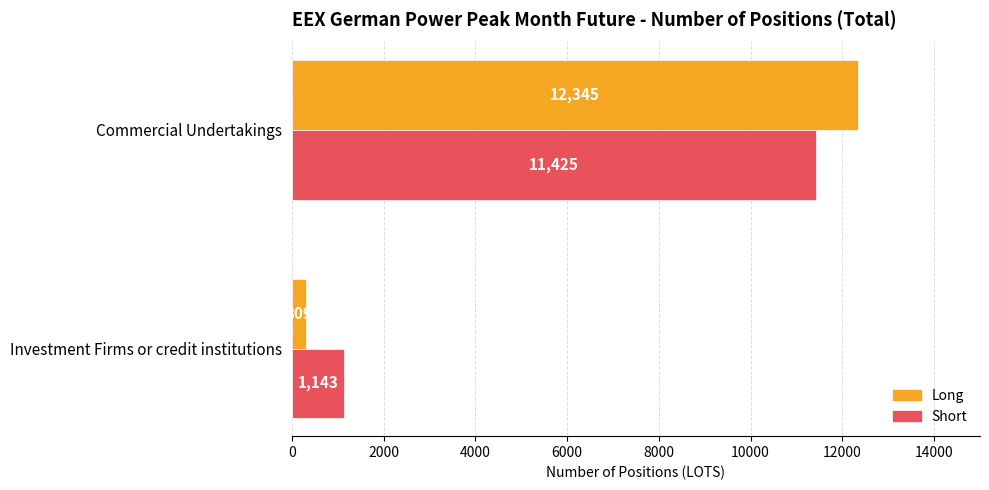

What is the difference between the Short values at Investment Firms or credit institutions and Commercial Undertakings?

10282